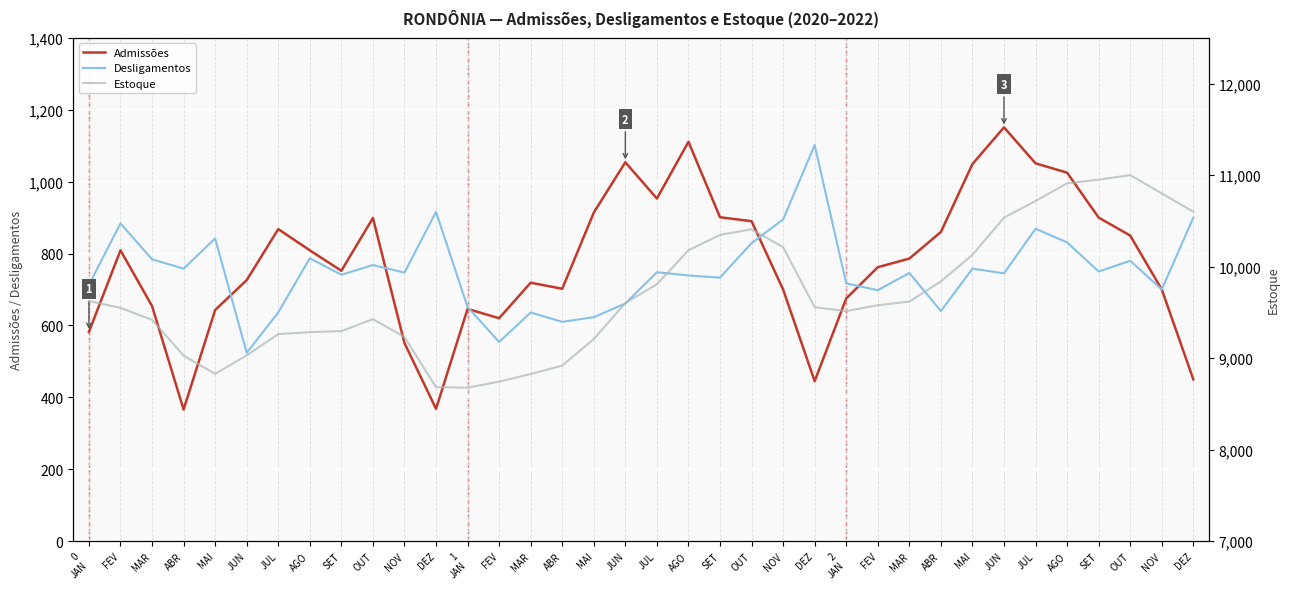

How many times do Desligamentos and Admissões cross each other?

5